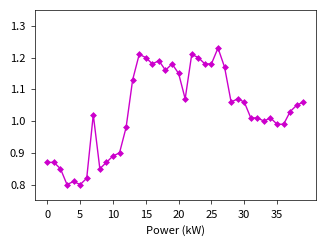

What is the difference between the maximum and minimum values?

0.4